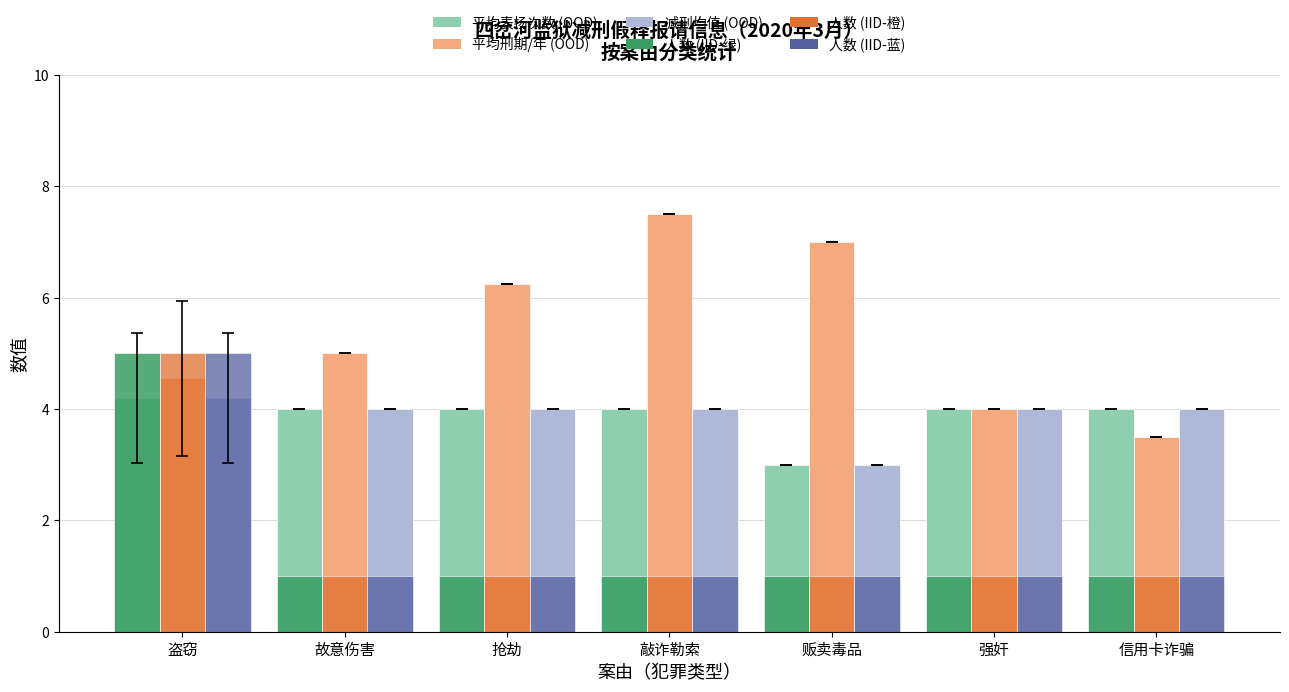

What is the average value of the 人数 (IID) series?

1.6